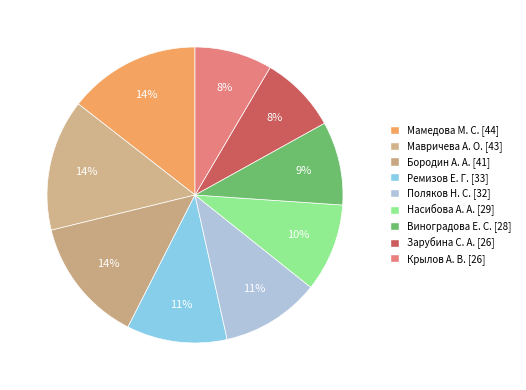

Is the sum of Мавричева А. О. and Виноградова Е. С. greater than half?

No